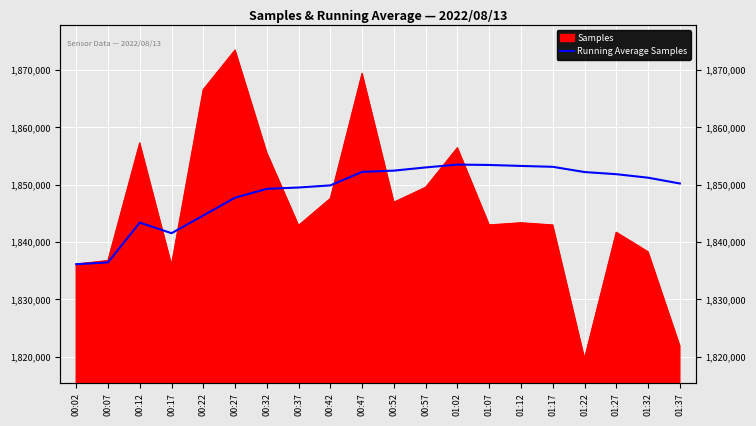

Count the number of values greater than 1851218.

9